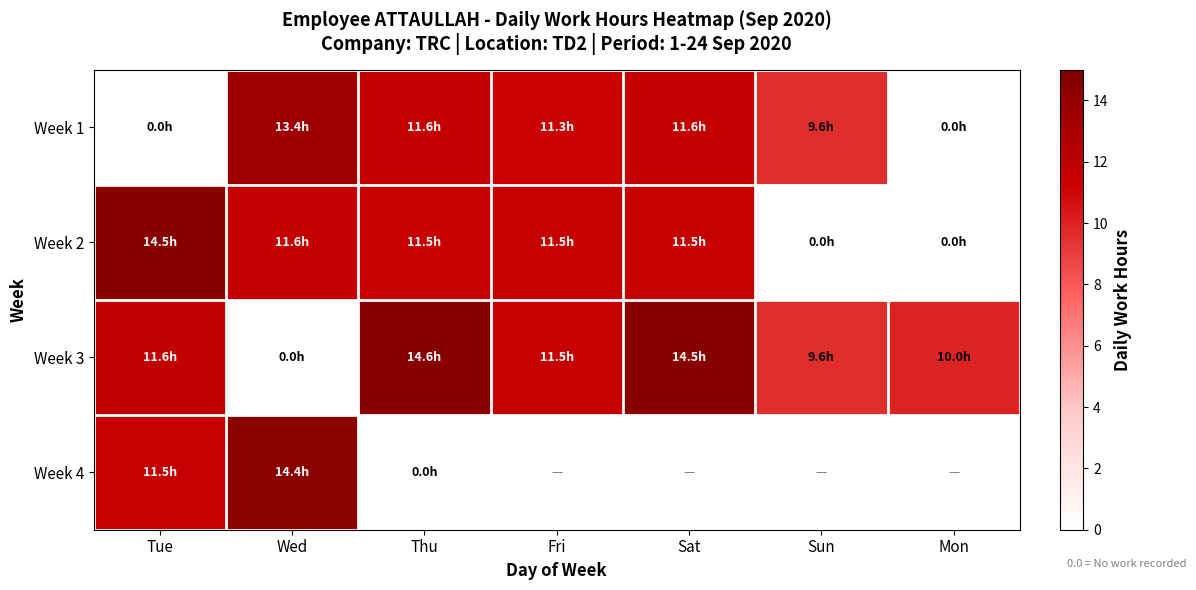

Which category has the highest value in the Week 1 series?

Wed